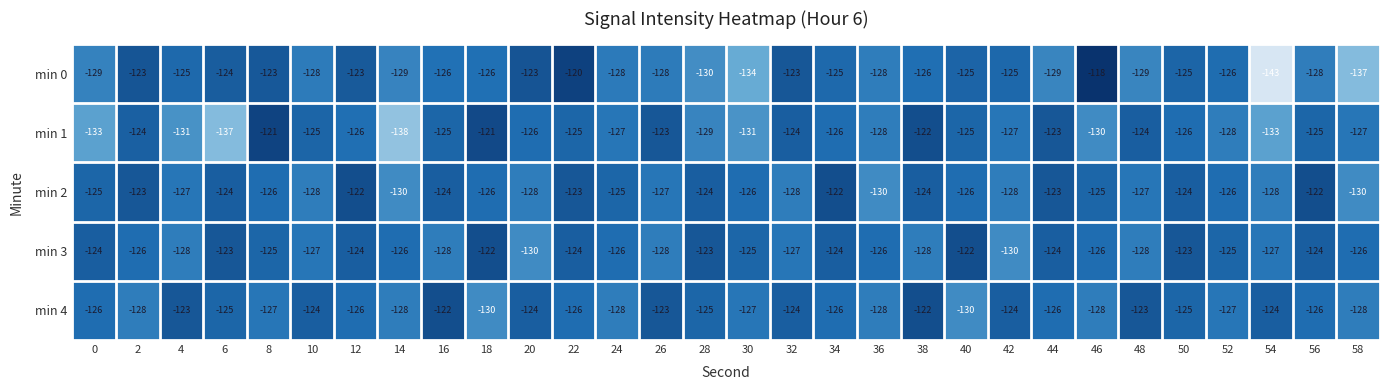

What is the difference between the highest and lowest values at 2?

5